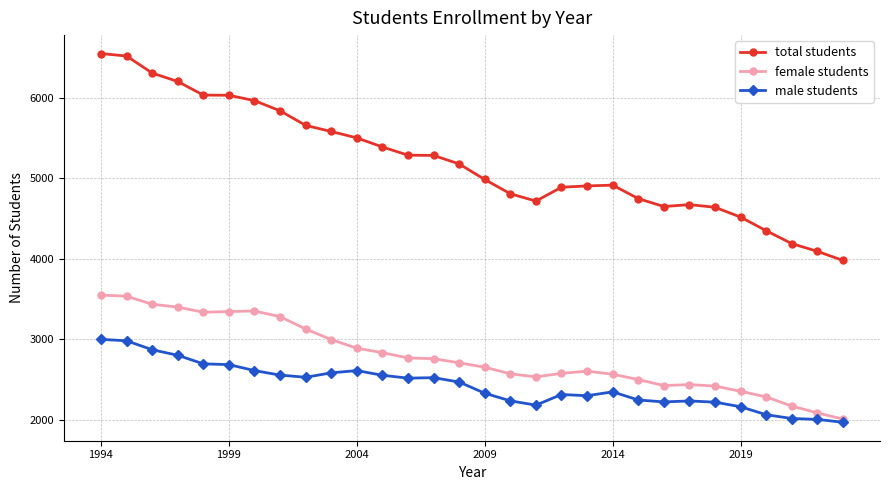

In male students, how many points are higher than both neighbors (excluding endpoints)?

5